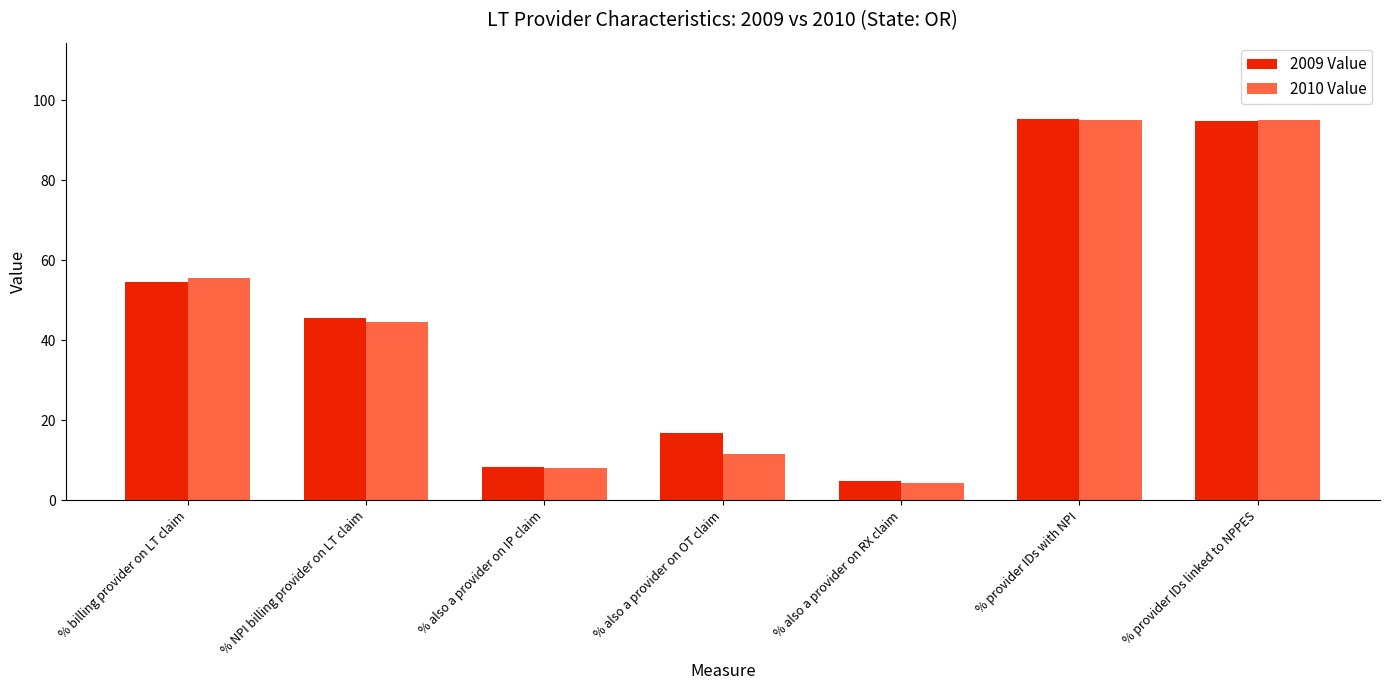

What is the value of the 2009 Value bar at the 3rd from the left?

8.2